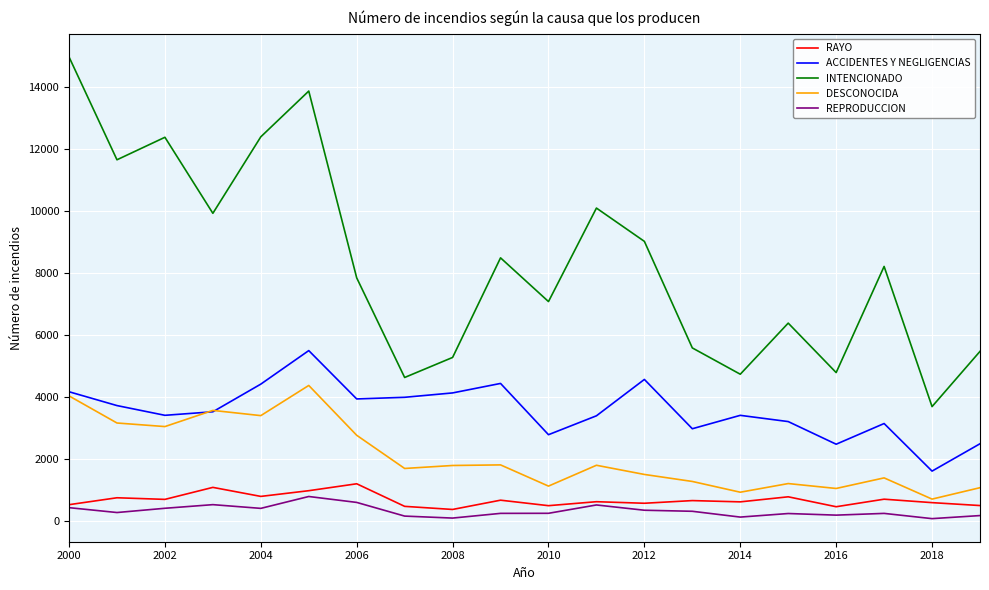

Which series has the largest range (max minus min)?

INTENCIONADO